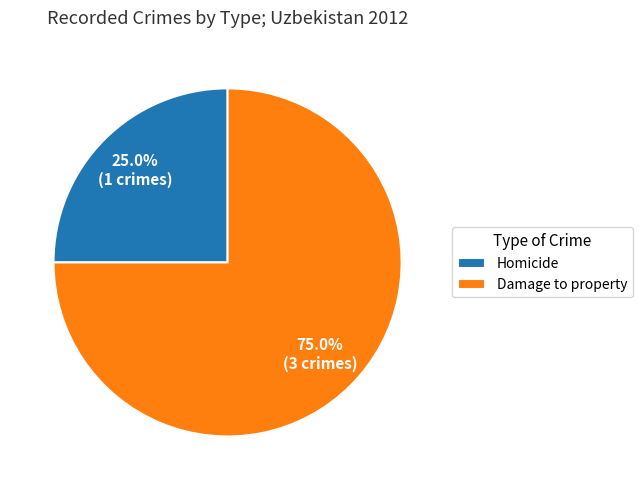

What percentage is the Homicide slice, to the nearest percent?

25%